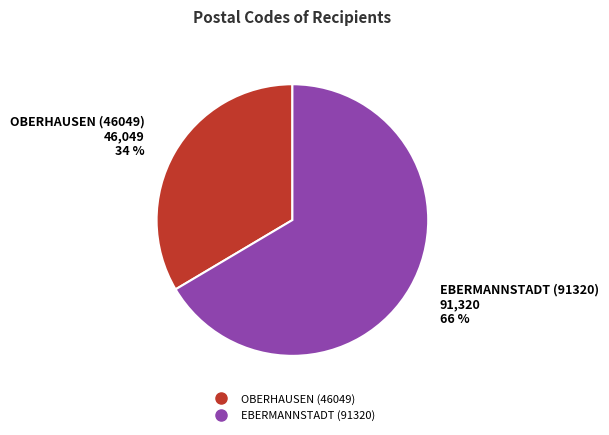

Is the sum of OBERHAUSEN (46049) and EBERMANNSTADT (91320) greater than half?

Yes